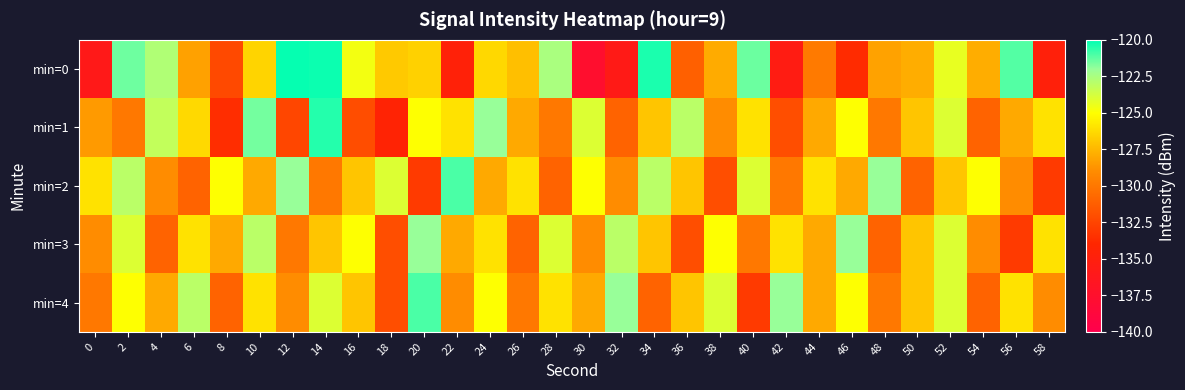

What is the total value across all series at 40?

-634.4